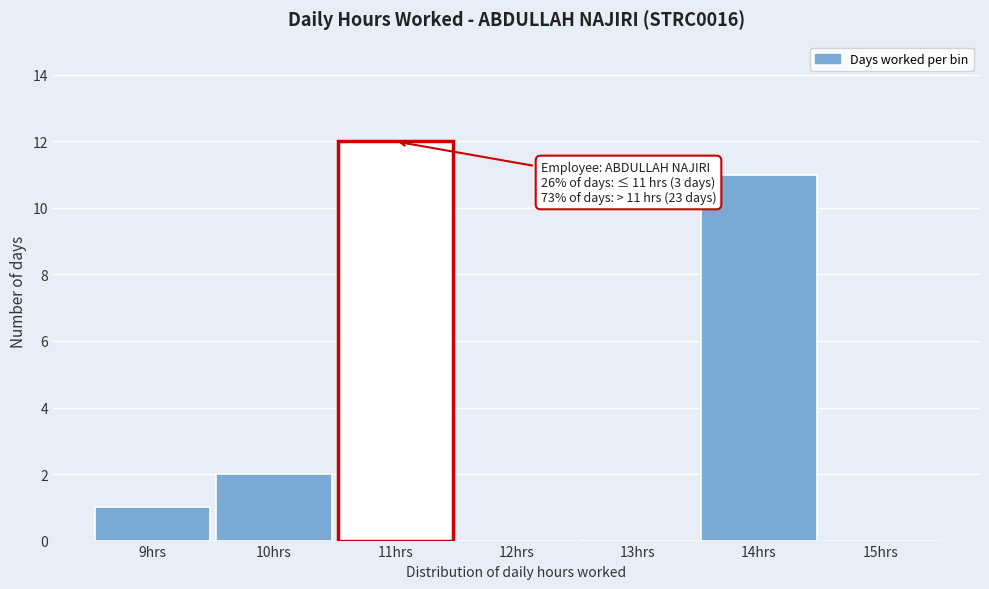

Which range on the x-axis has the tallest bar?

10.5 to 11.5